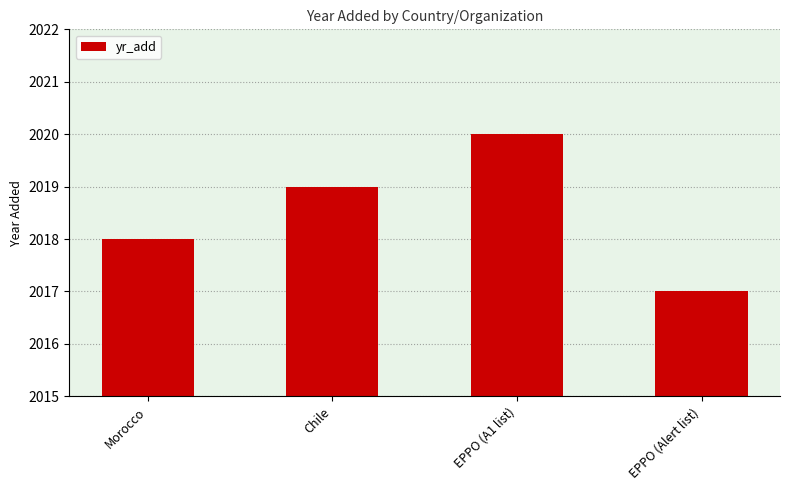

What is the greatest value displayed?

2020